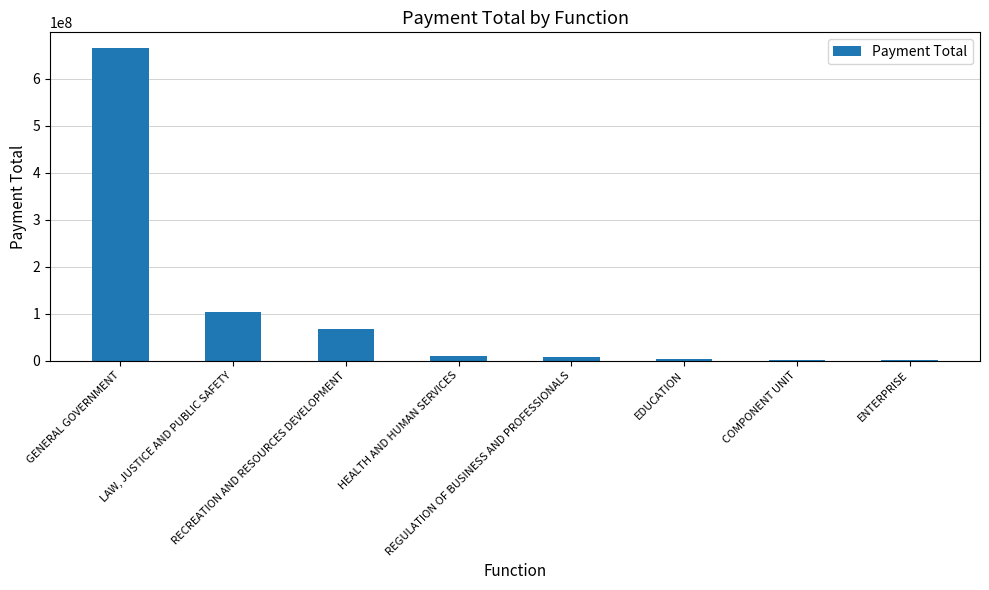

What is the sum of all values?

857165554.0